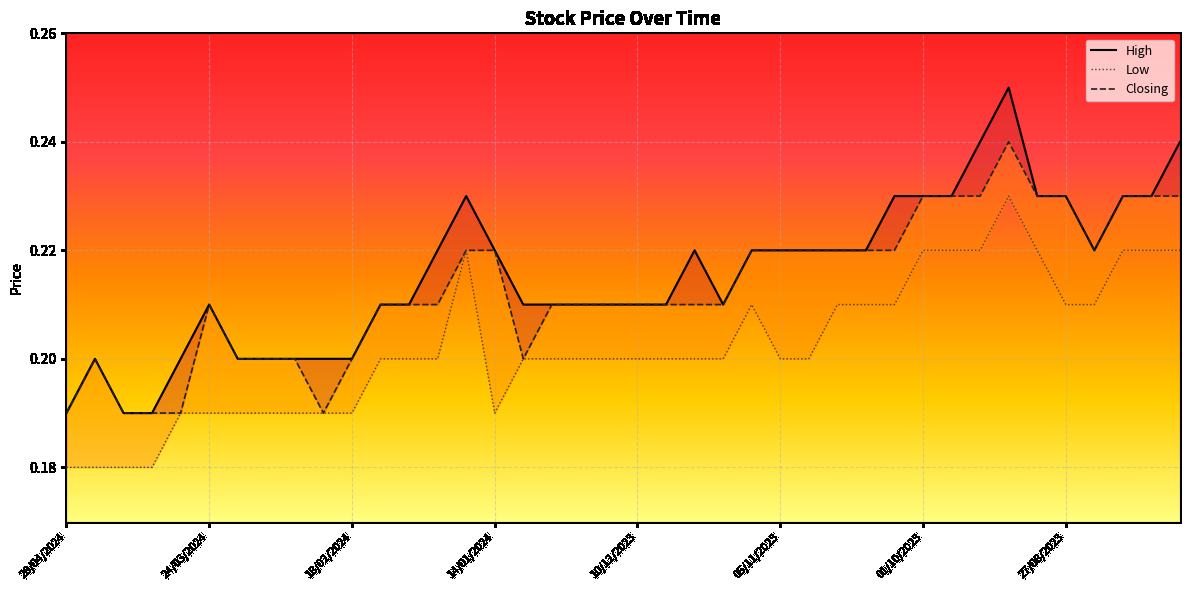

How many data points does each series have?

40